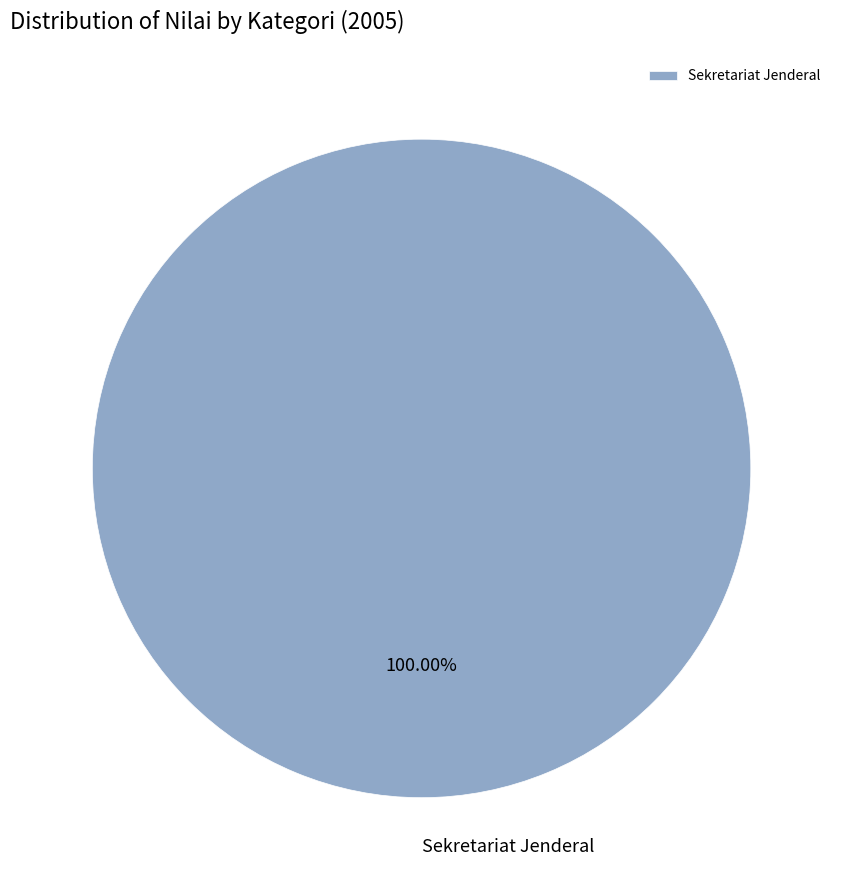

What is the majority slice?

Sekretariat Jenderal